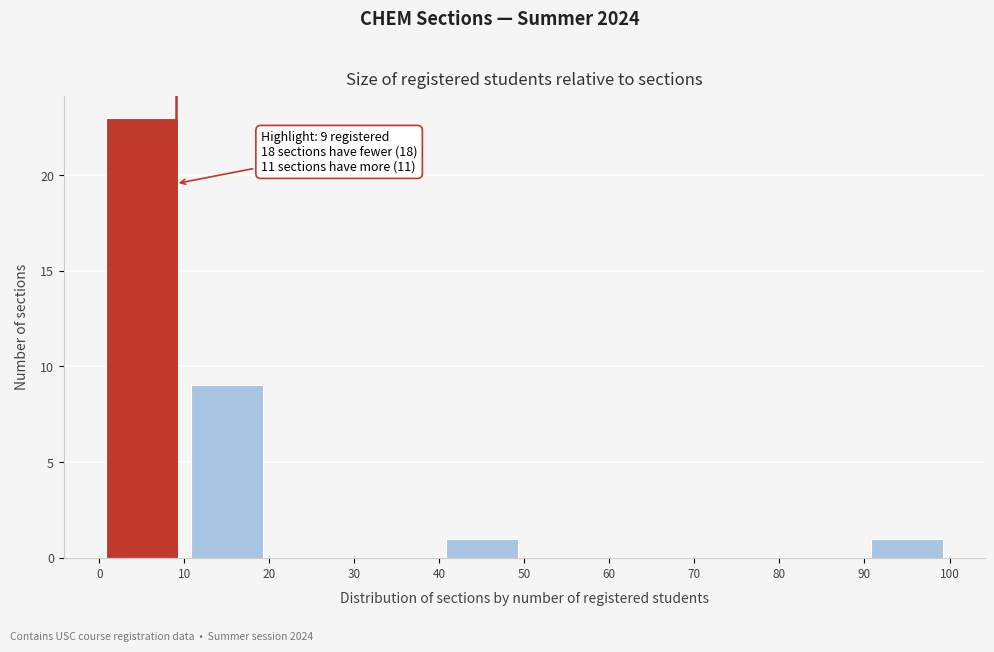

Which range on the x-axis has the tallest bar?

0 to 10